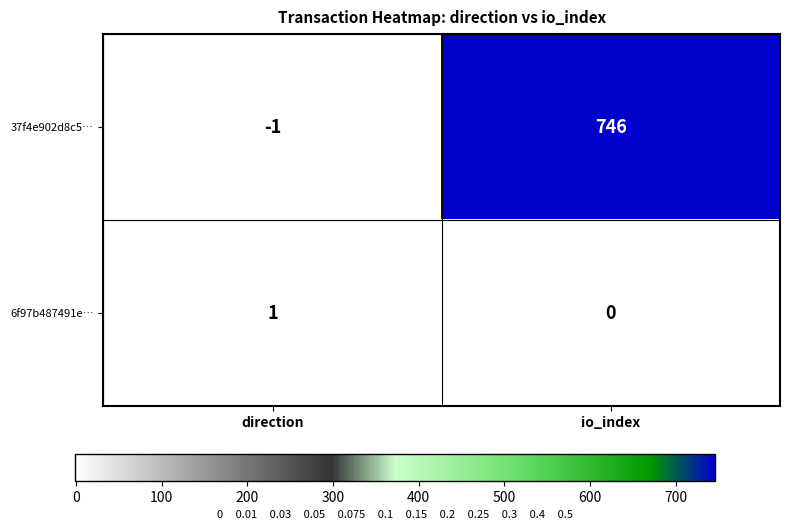

True or false: 6f97b487491e… has a value of 0 at io_index.

True